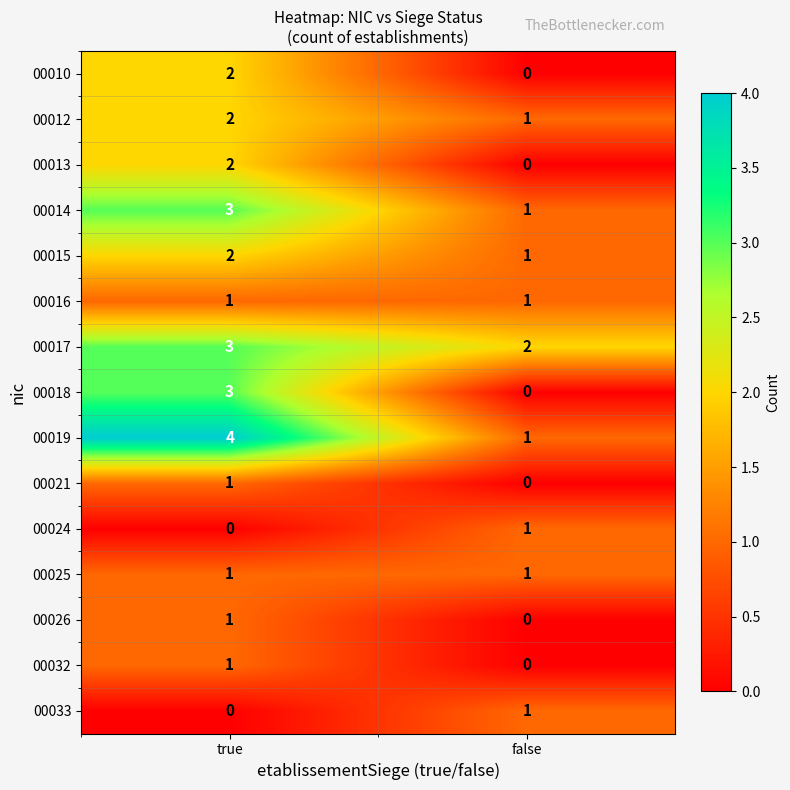

Is it true that 00014 equals 4 at true?

False